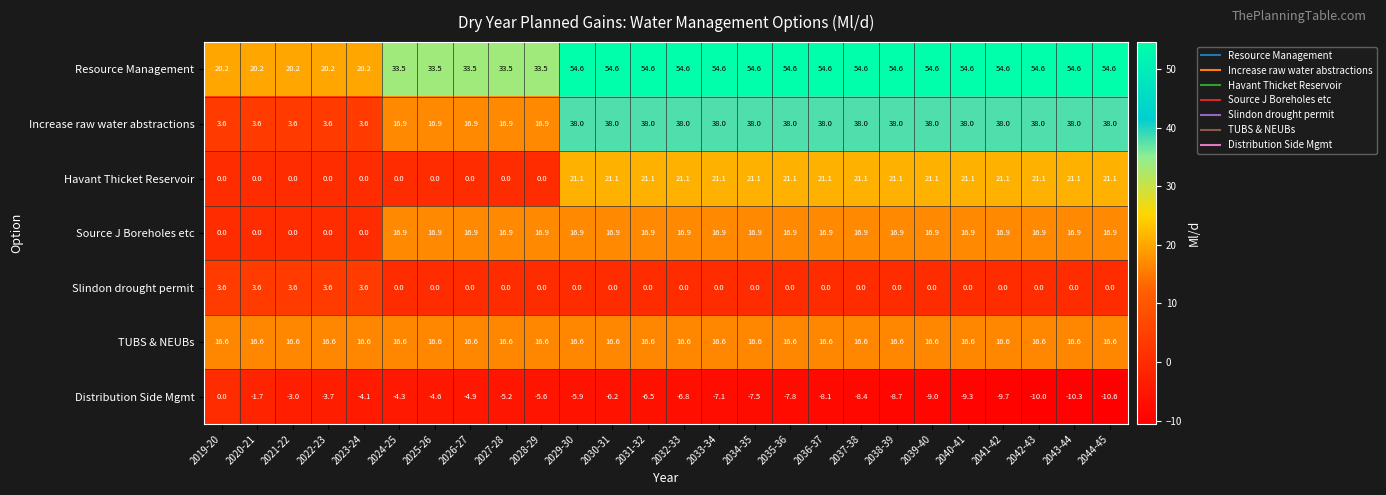

What is the maximum value shown in the chart?

54.6